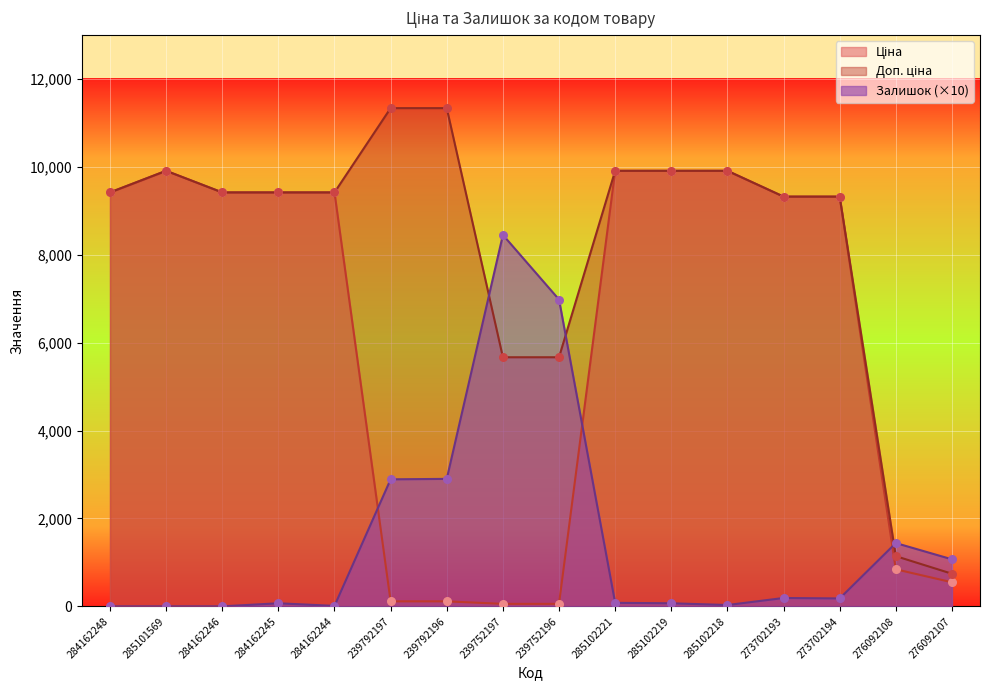

Which series has the largest total across all categories?

Доп. ціна